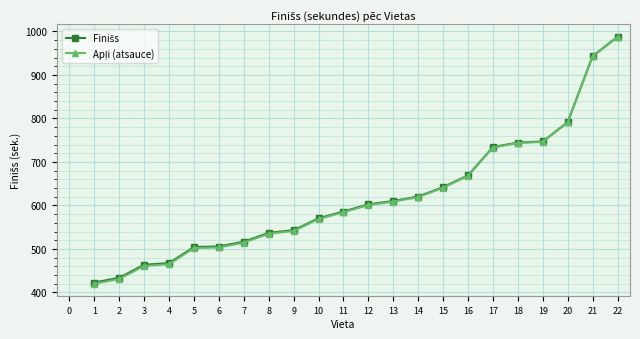

What is the total value across all series at 3?

924.8